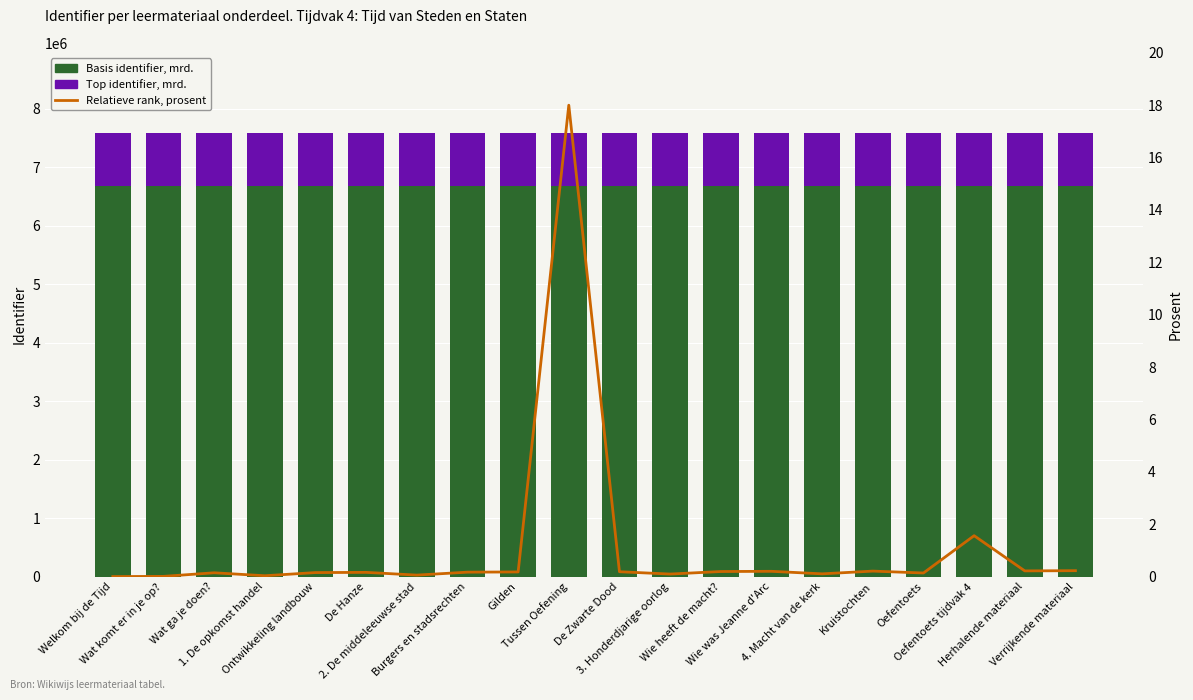

List the series in order of their peak value, highest first.

Basis identifier, mrd., Top identifier, mrd., Relatieve rank, prosent